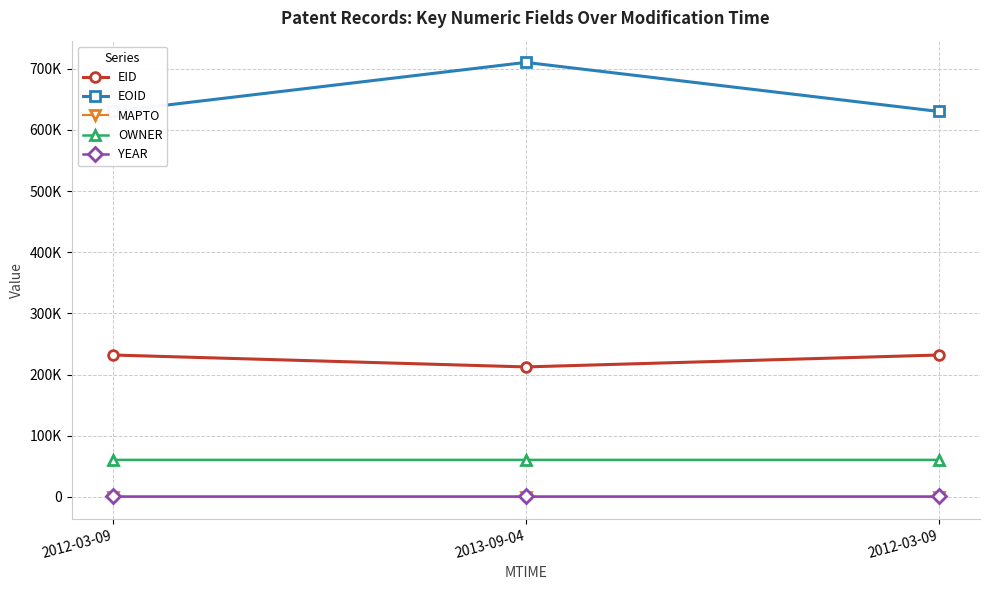

What is the spread (max minus min) of values at 2012-03-09?

630012